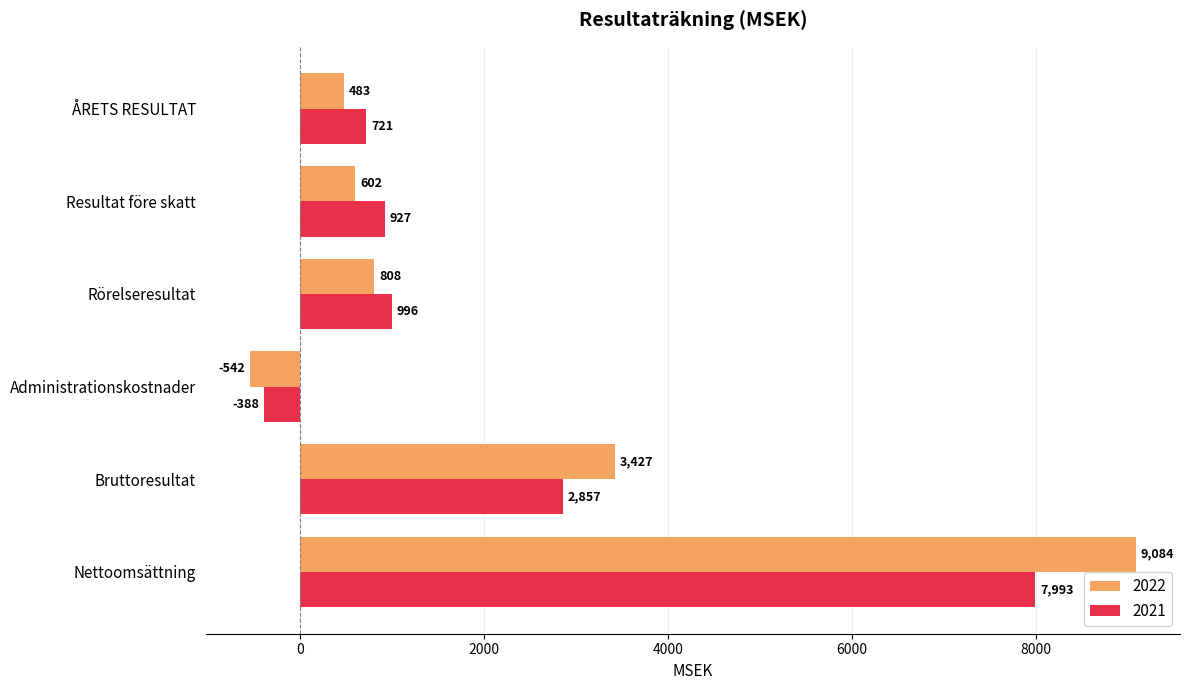

What is the difference between the second highest and second lowest values in the 2021 series?

2136